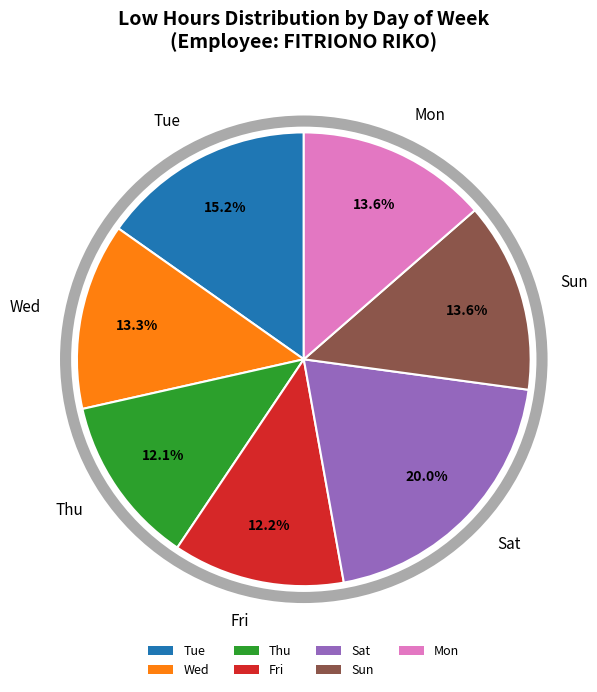

What is the ratio of the value at Fri to the value at Tue?

0.8